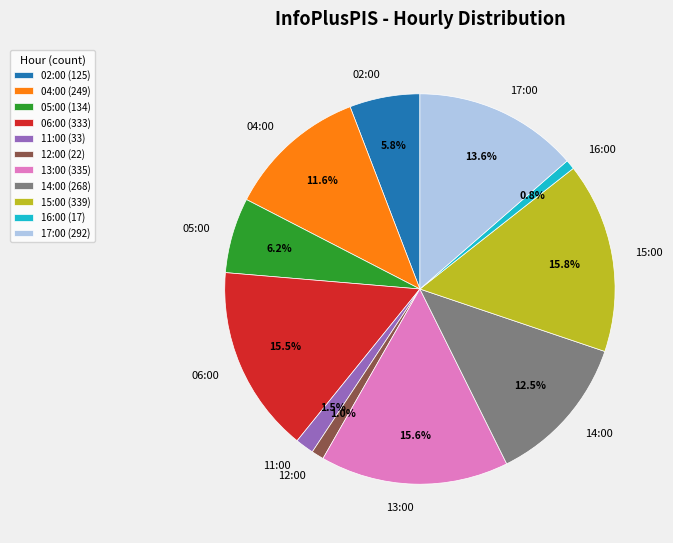

Which has a higher value, 12:00 or 06:00?

06:00